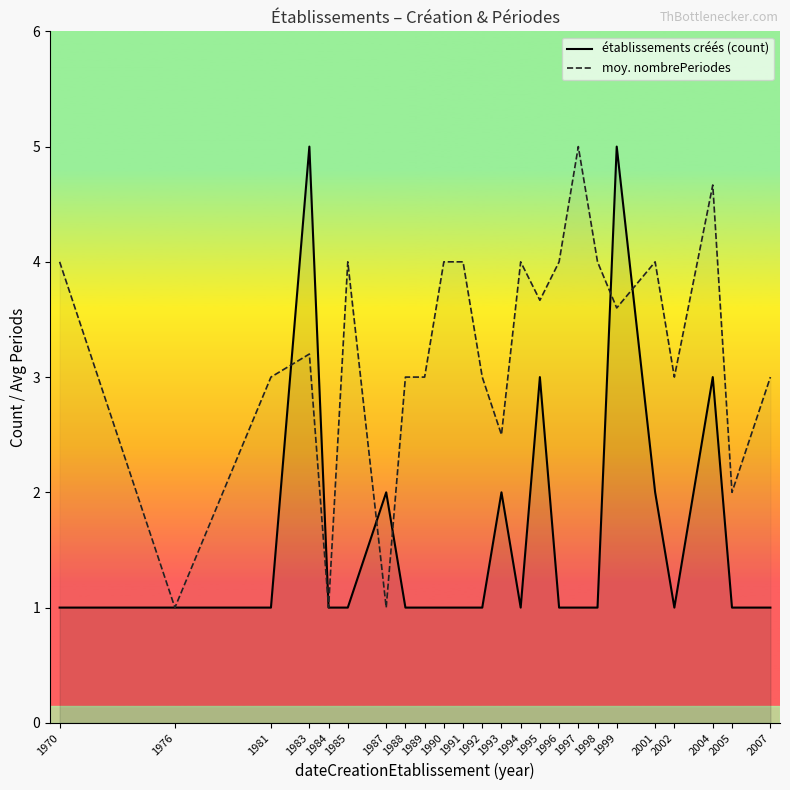

Where is the first local maximum for établissements créés (count)?

1983